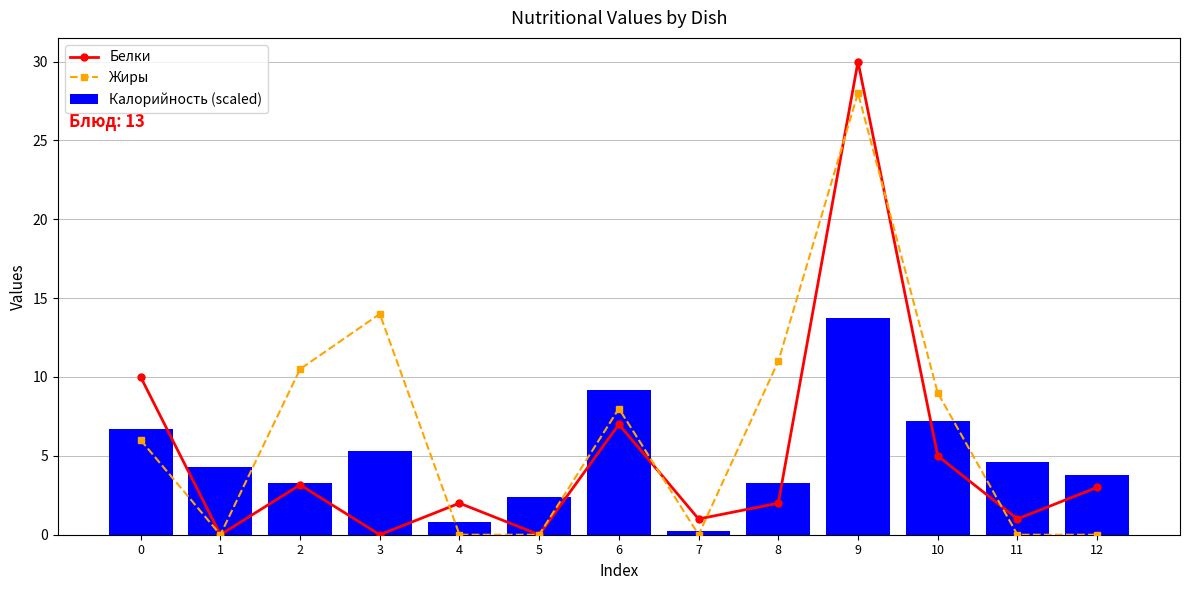

What is the maximum value for Калорийность (scaled)?

13.8